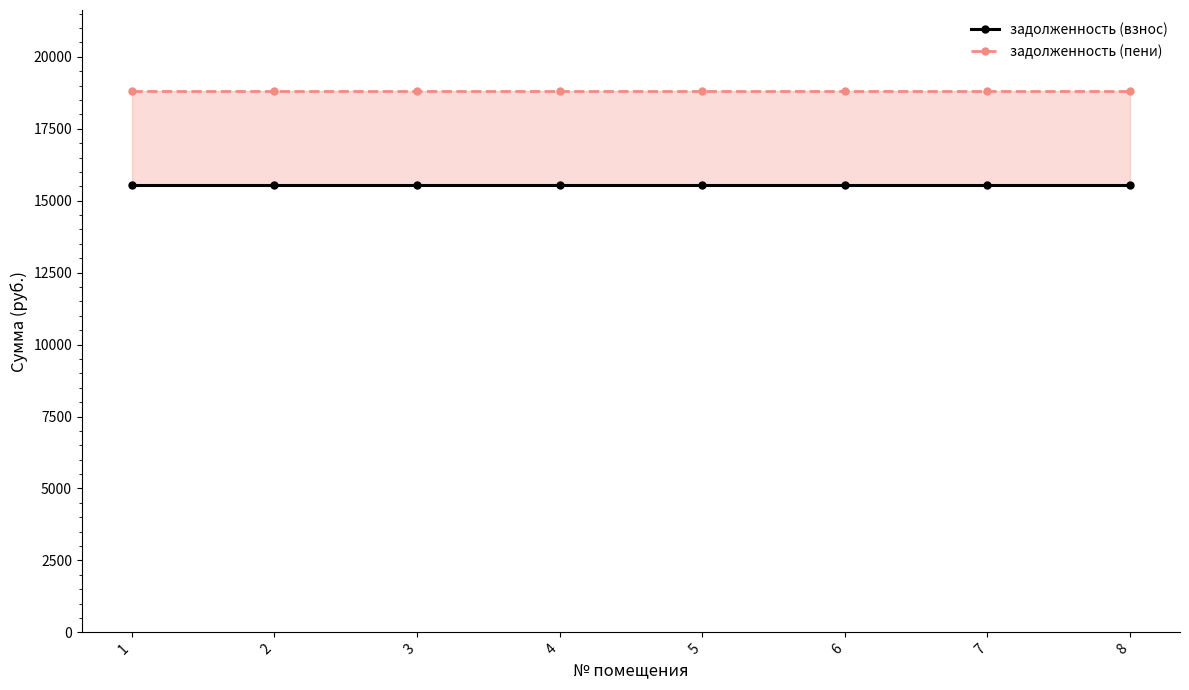

What is the value of the задолженность (пени) point at the 2nd from the left?

18807.1